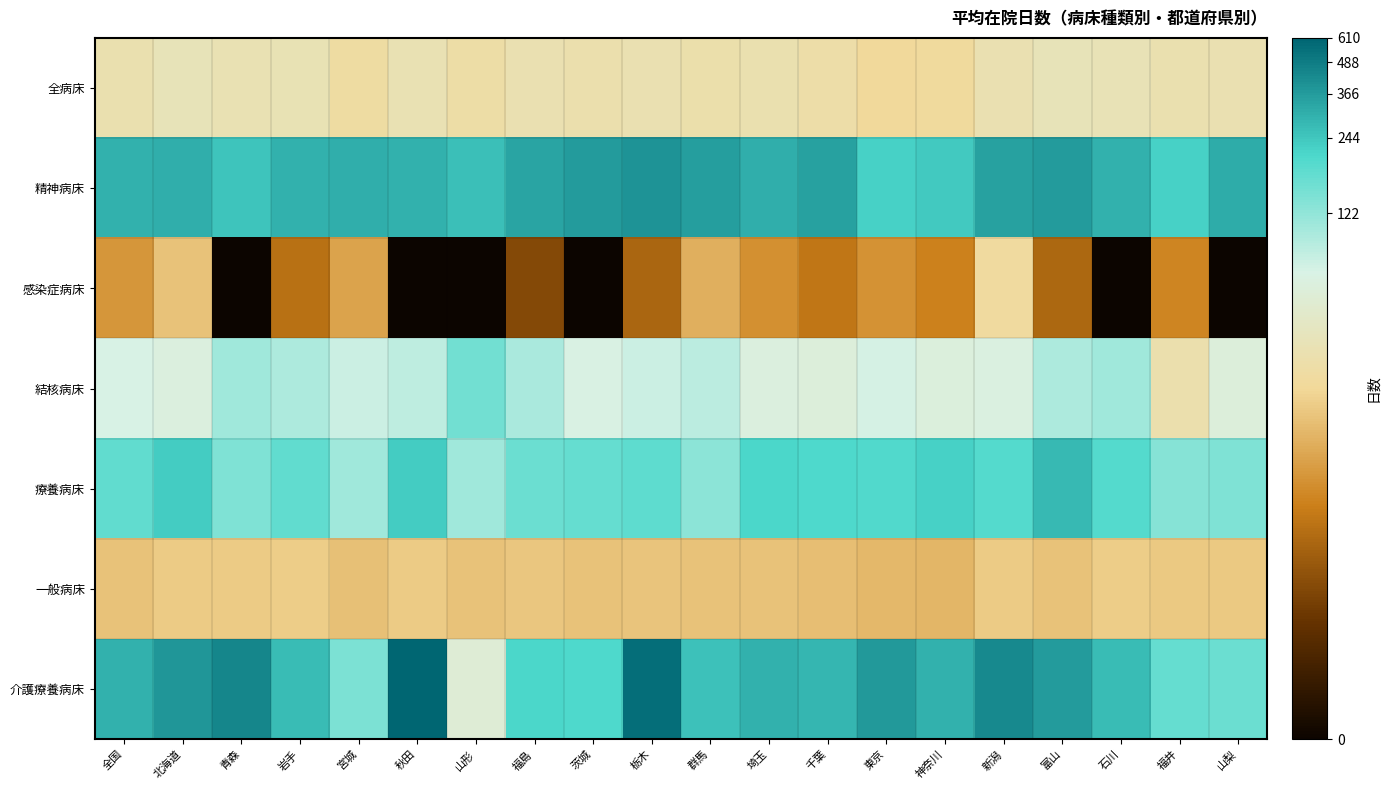

What is the spread (max minus min) of values at 富山?

4.1